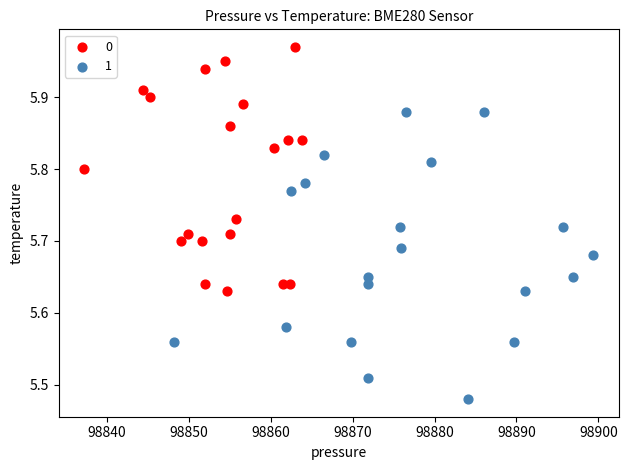

What are all the series names shown in the legend?

0, 1